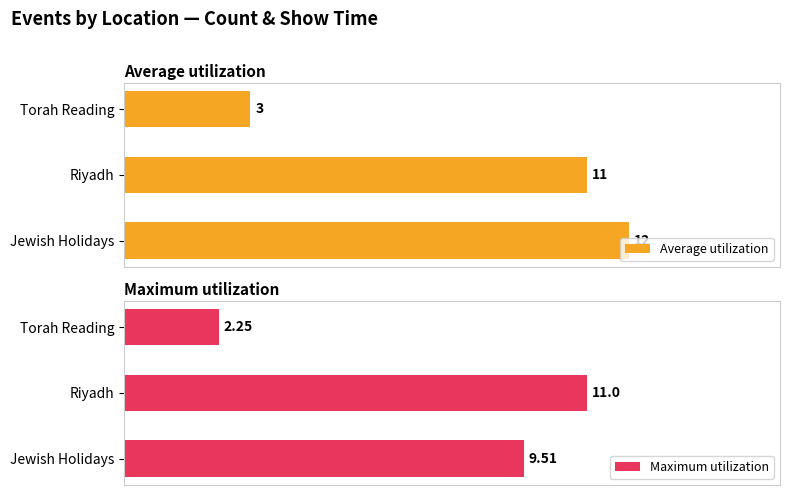

What are all the series names shown in the legend?

Average utilization, Maximum utilization